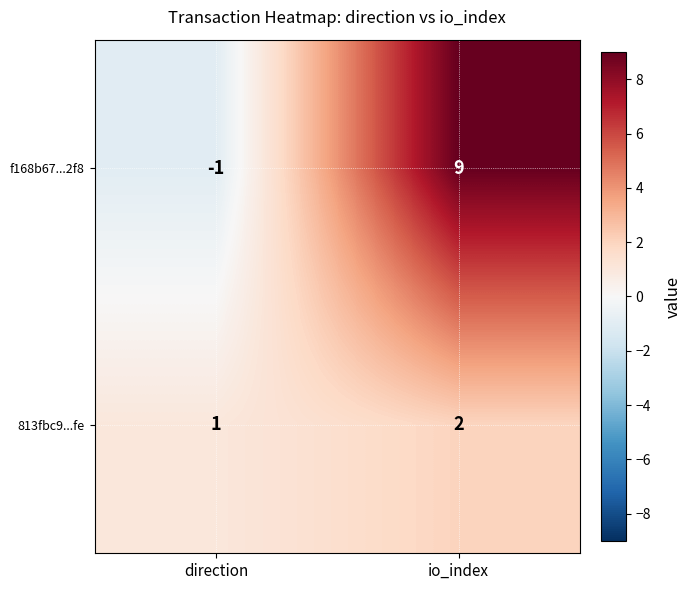

Read the f168b67...2f8 value at io_index.

9